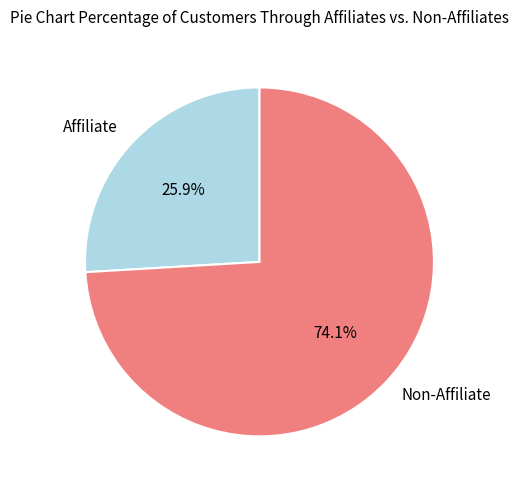

Is there a majority slice in this chart?

Yes